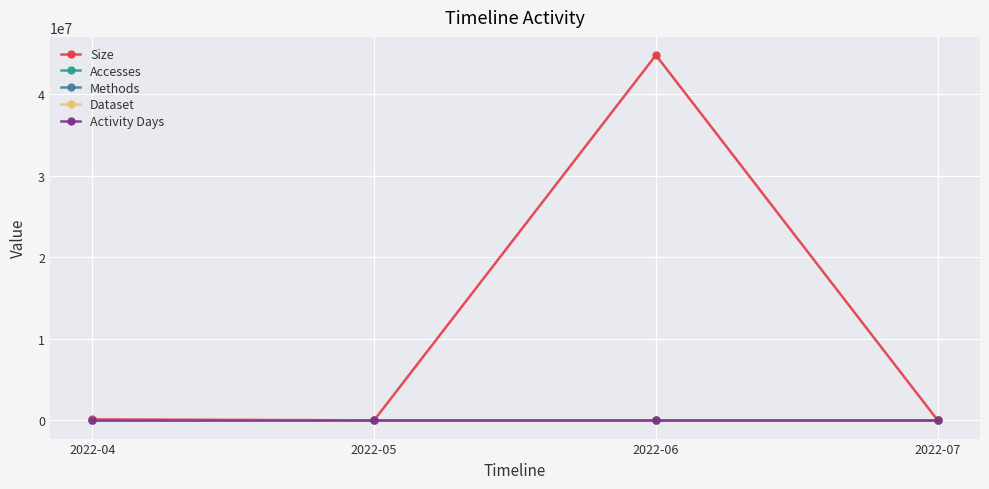

Reading right to left, extract all data points from this chart.

Size: 937	44805808	0	112196
Accesses: 1	93	0	1
Methods: 1	1	0	1
Dataset: 1	1	0	1
Activity Days: 1	1	0	1